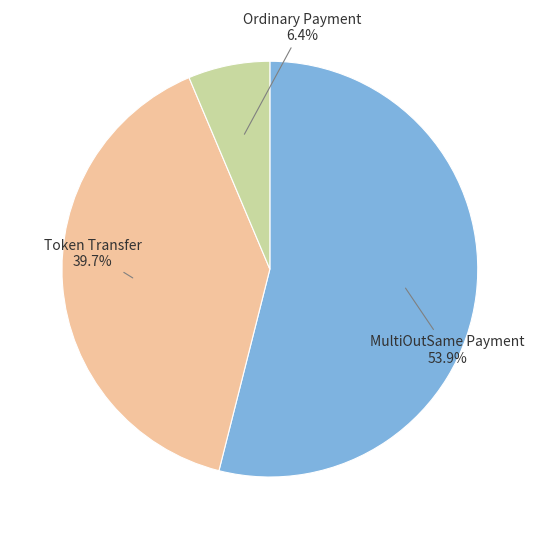

How many slices are in this pie chart?

3